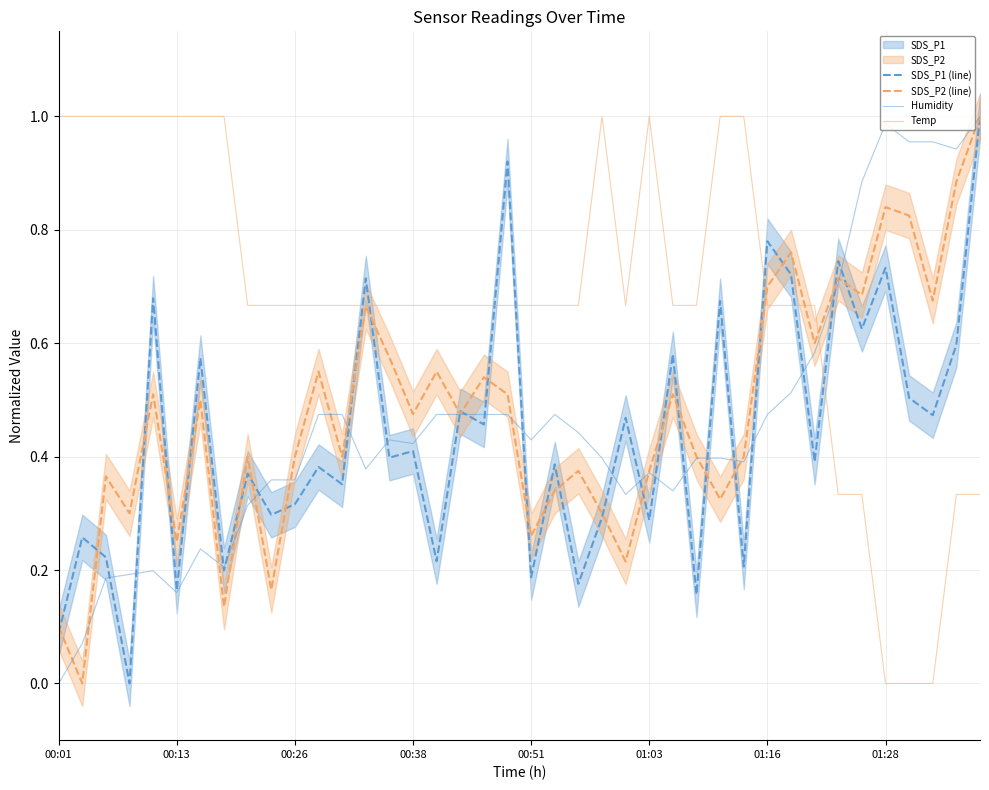

True or false: Temp and SDS_P1 (line) intersect in this chart.

True